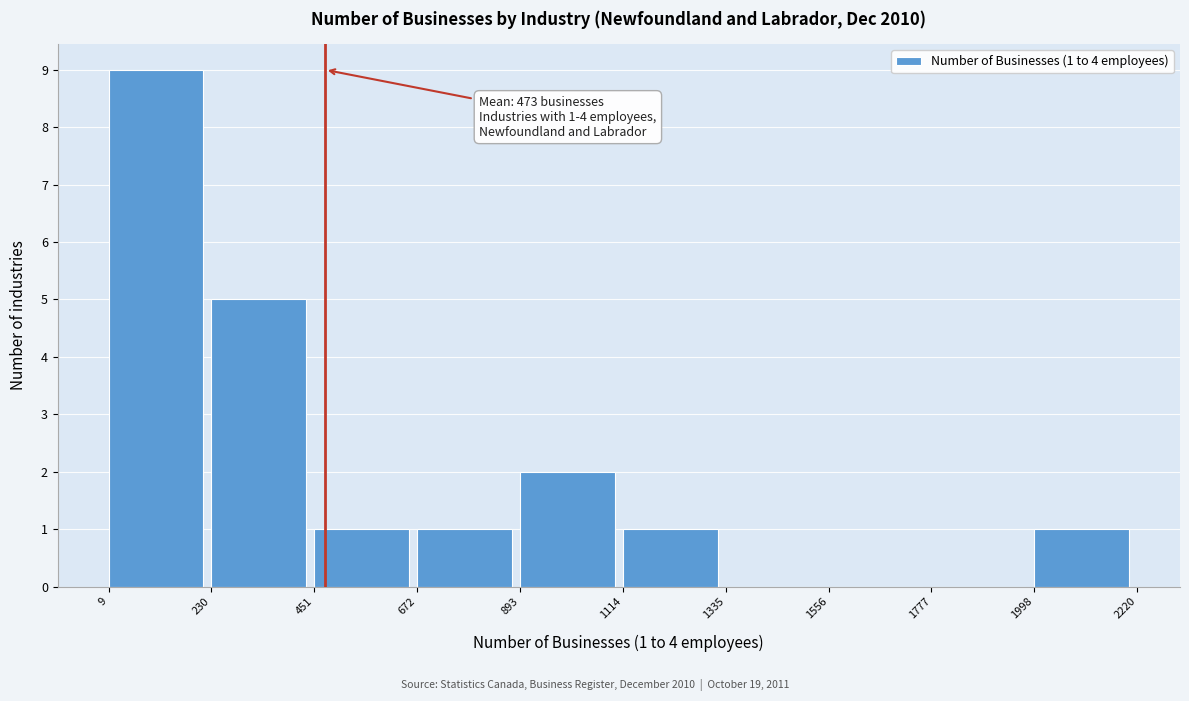

Over which range of the x-axis is the bar tallest?

9 to 230